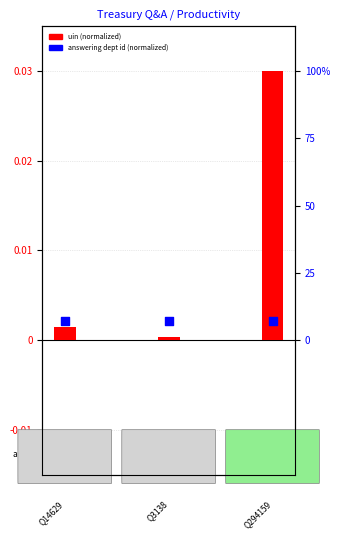

At which category is the sum across all series the highest?

Q294159